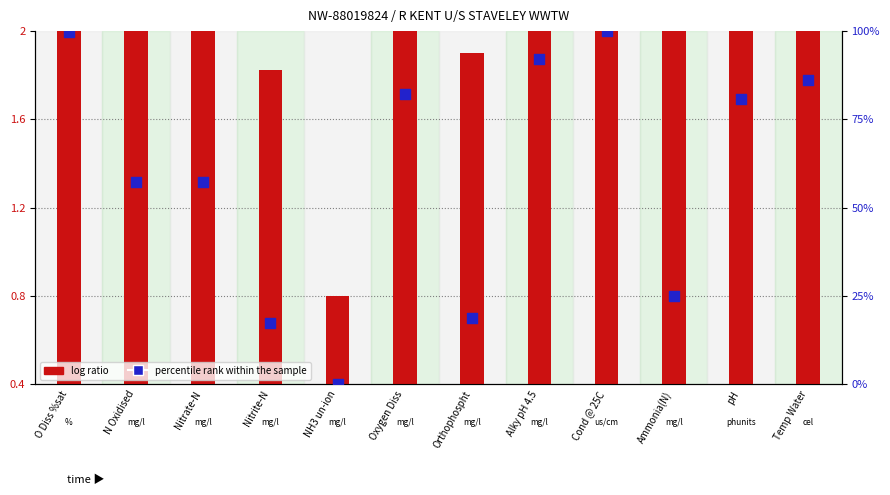

What is the total value across all series at Nitrate-N?

61.0